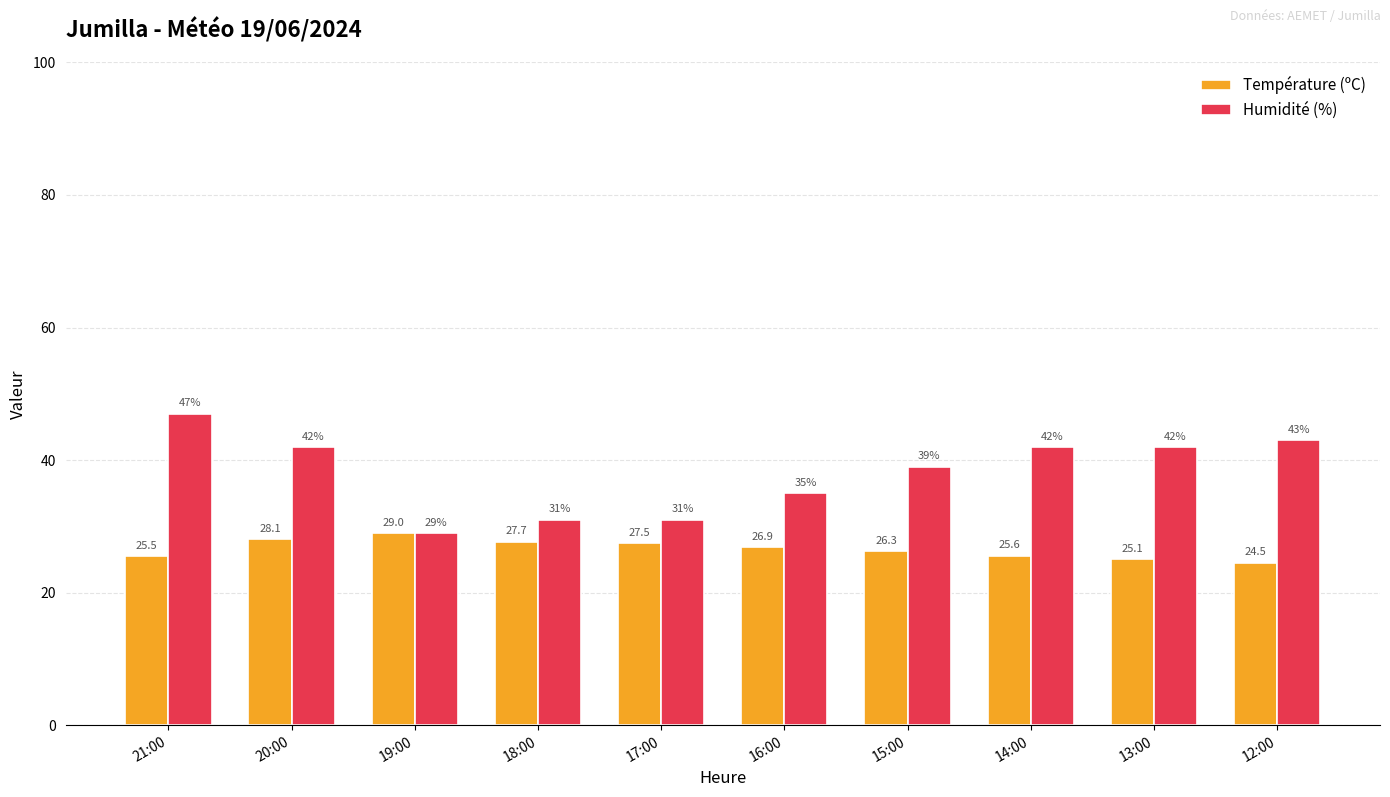

The Température (ºC) series shows 25.1 at 13:00. True or false?

True